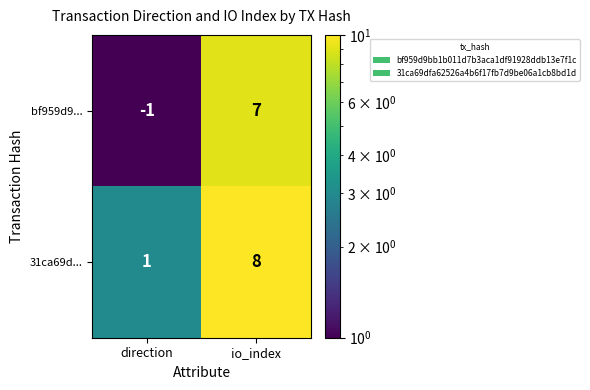

Which series has the largest total across all categories?

31ca69d...